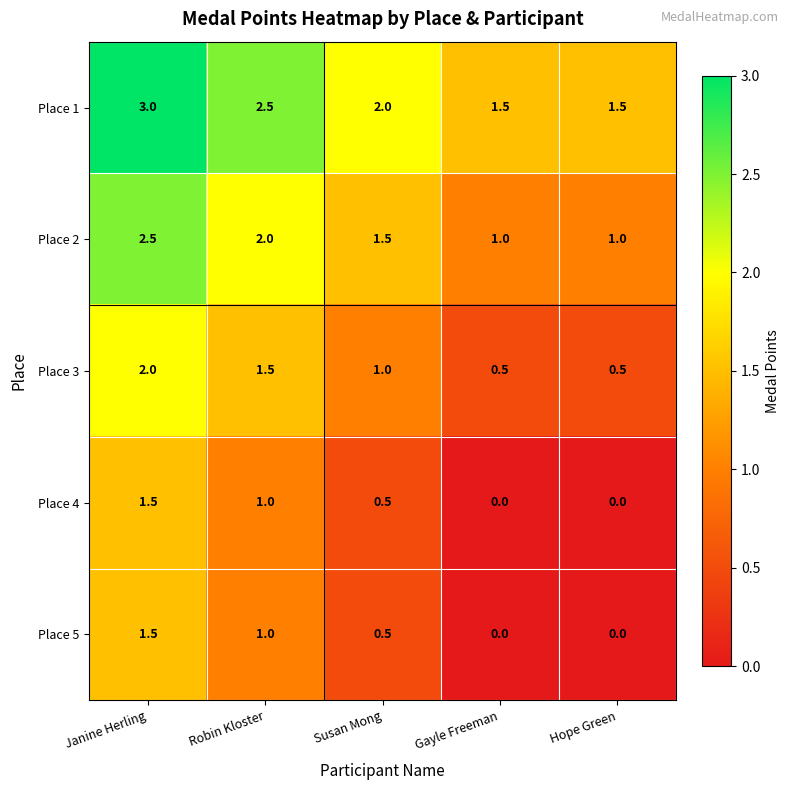

What is the maximum value shown in the chart?

3.0